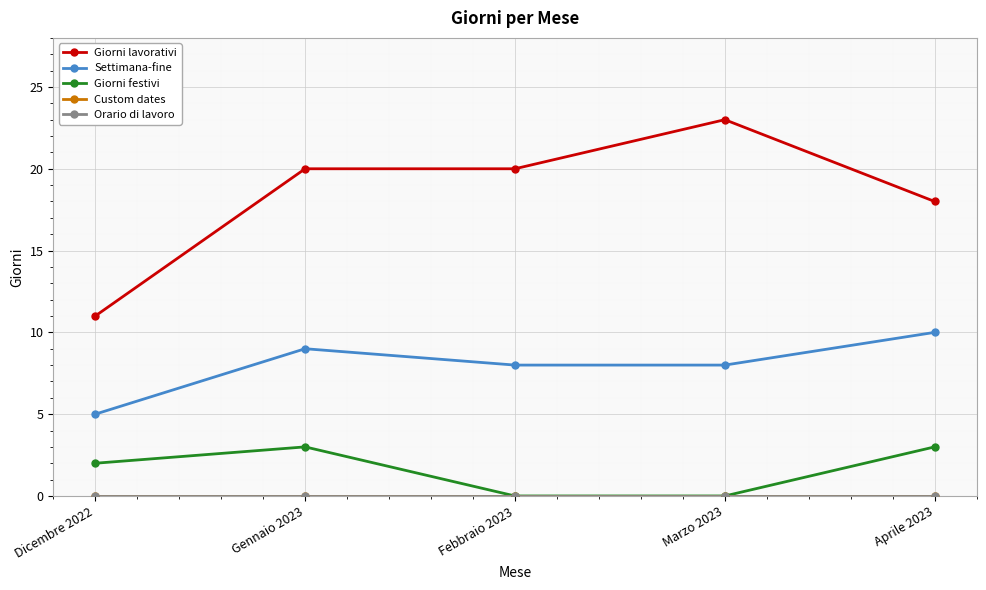

Is this an area chart (filled region under the line)?

No